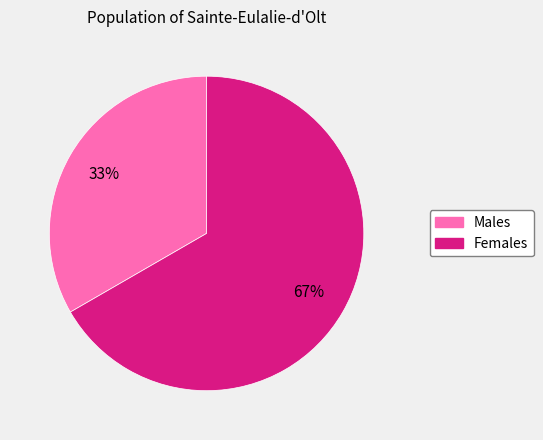

To the nearest percent, what is the average slice percentage?

50%